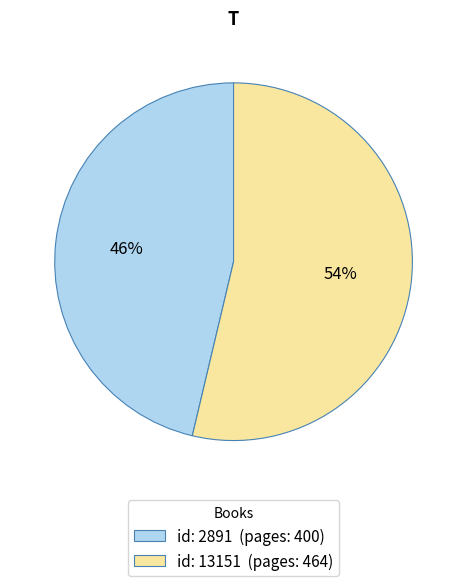

True or false: id: 13151 (pages: 464) accounts for 54% of the total.

True